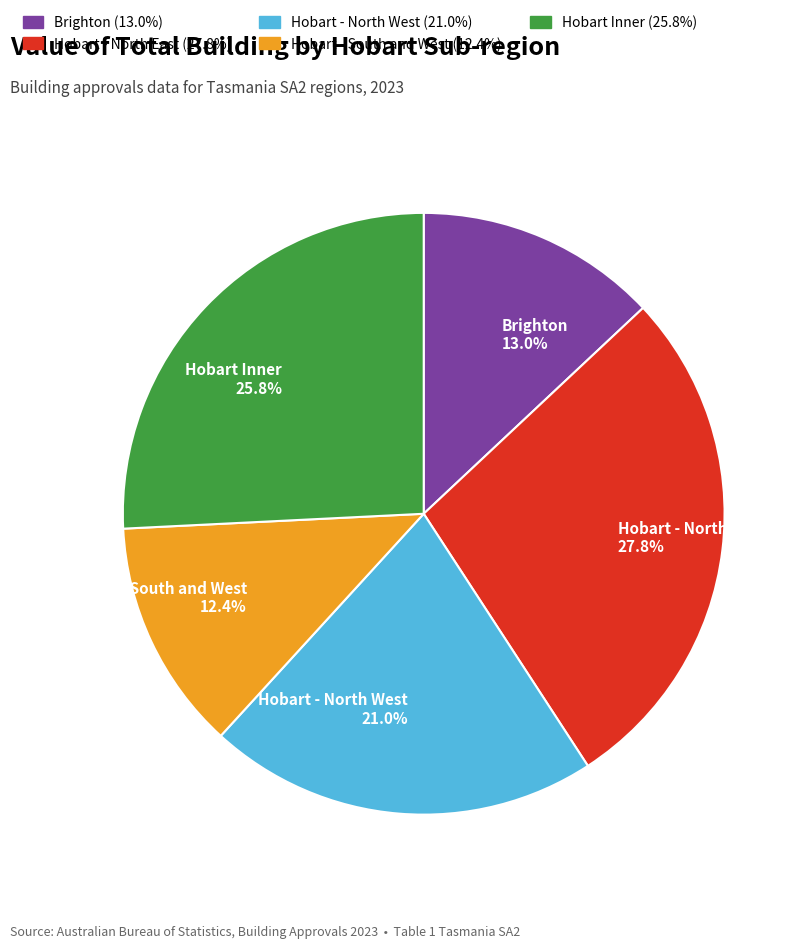

What is the largest slice in the pie chart?

Hobart - North East